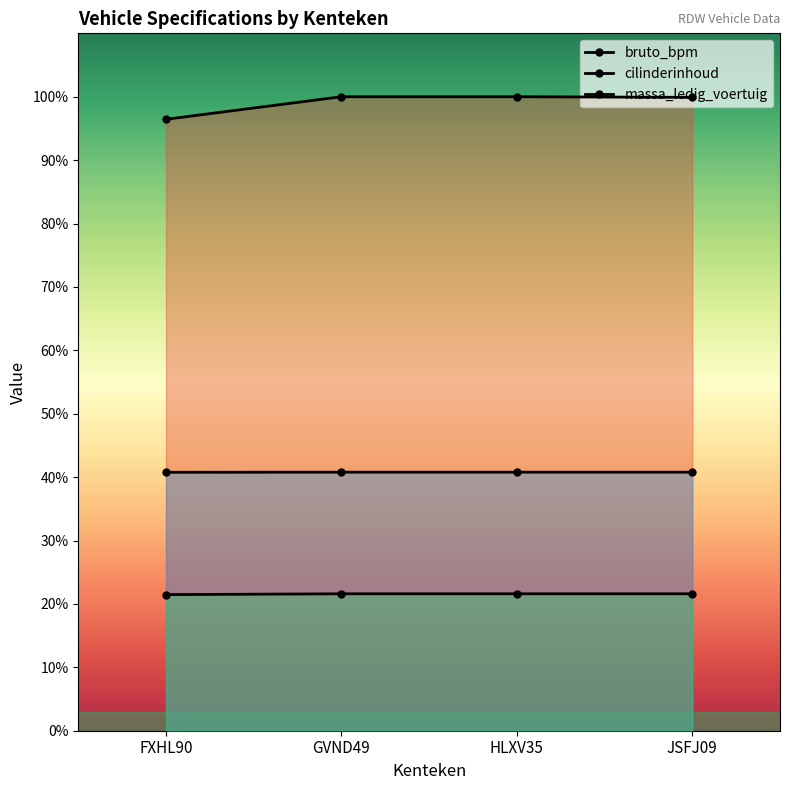

Which category has the lowest value in the cilinderinhoud series?

FXHL90